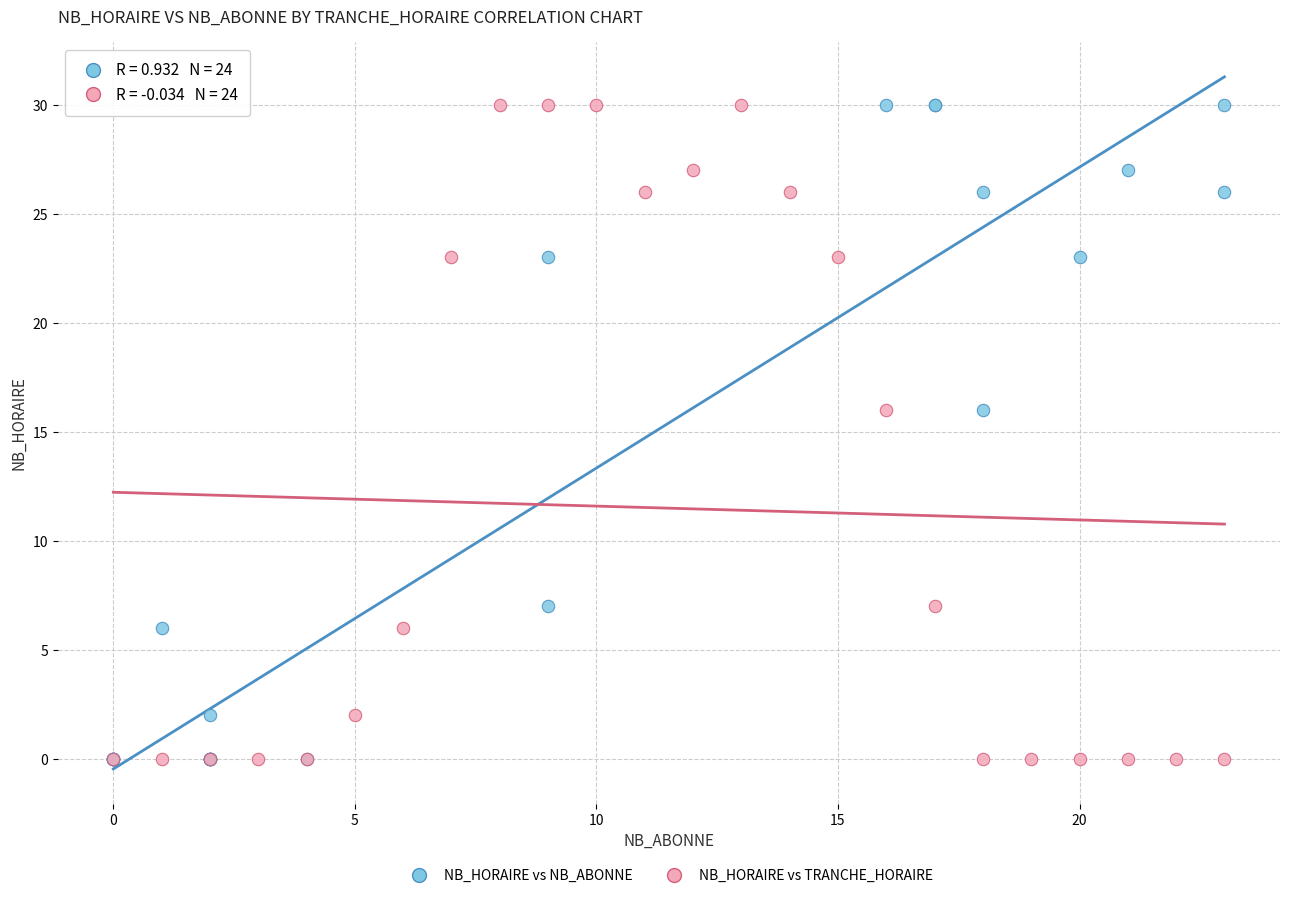

What are all the series names shown in the legend?

NB_HORAIRE vs NB_ABONNE, NB_HORAIRE vs TRANCHE_HORAIRE